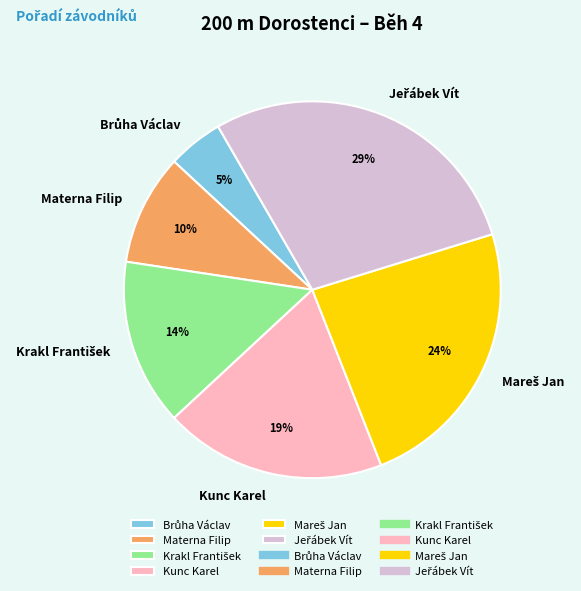

Is it true that Kunc Karel is 19% of the pie?

True